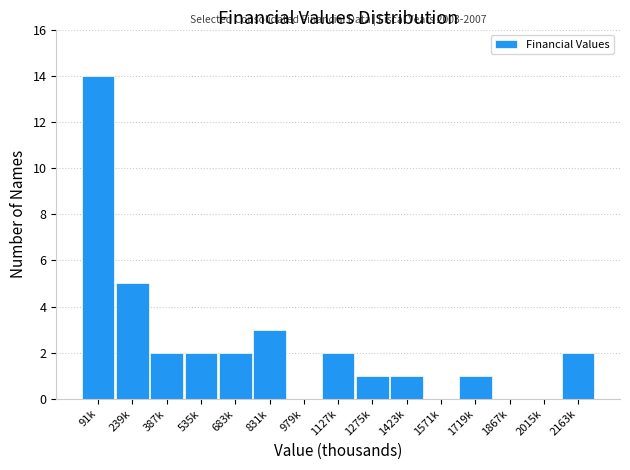

Reading left to right, extract all data points from this chart.

91k=14	239k=5	387k=2	535k=2	683k=2	831k=3	979k=0	1127k=2	1275k=1	1423k=1	1571k=0	1719k=1	1867k=0	2015k=0	2163k=2